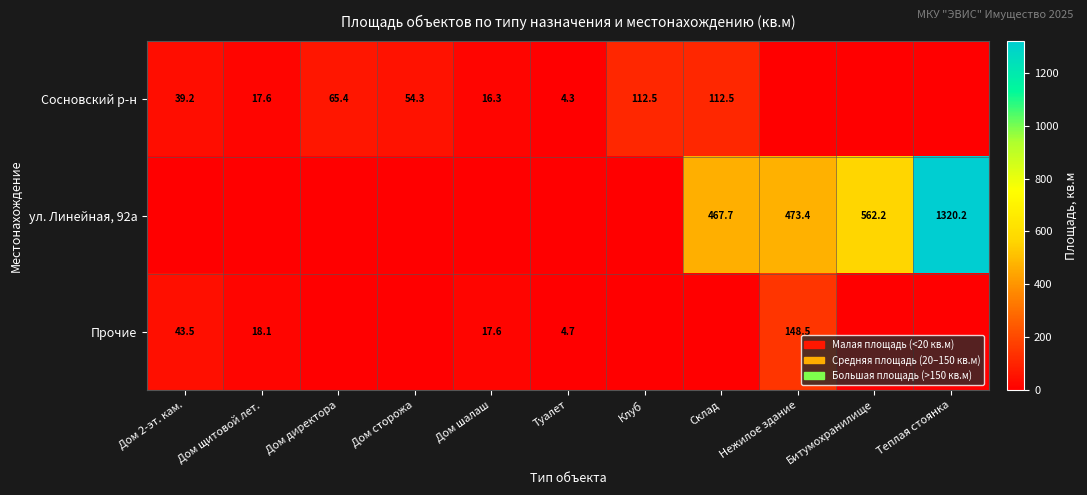

Is the value of Сосновский р-н at Дом 2-эт. кам. greater than the value of Прочие at Дом шалаш?

Yes